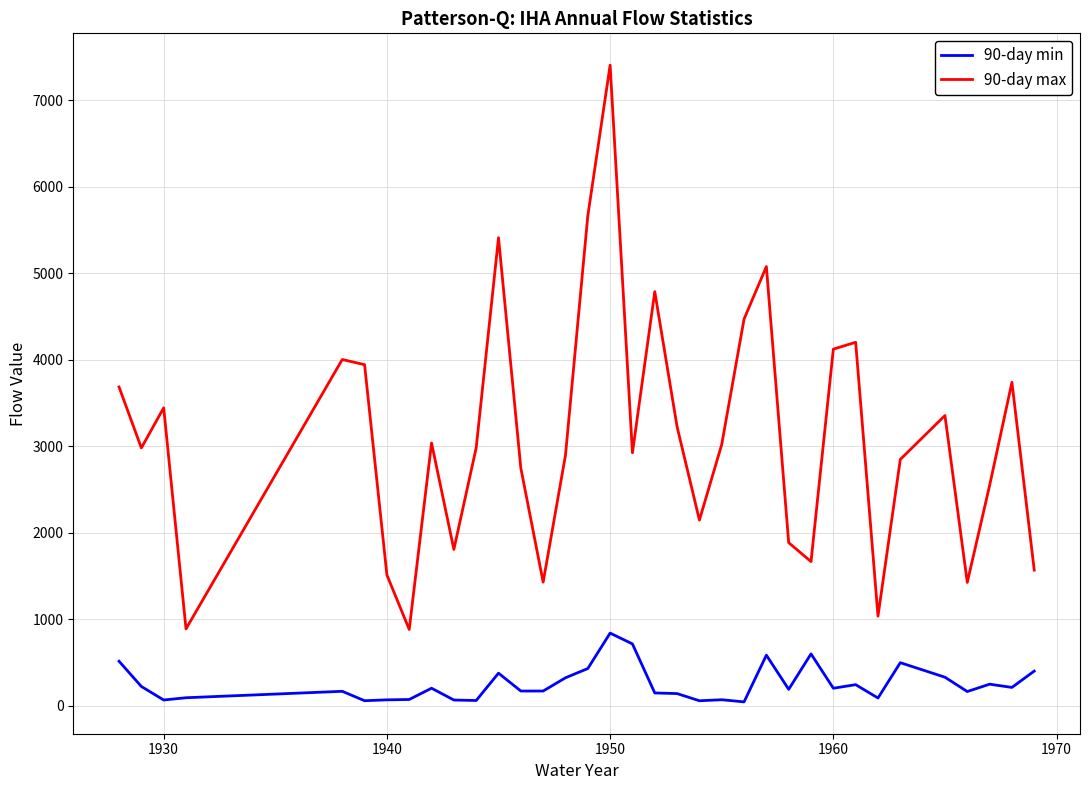

What is the average value of the 90-day max series?

3107.1